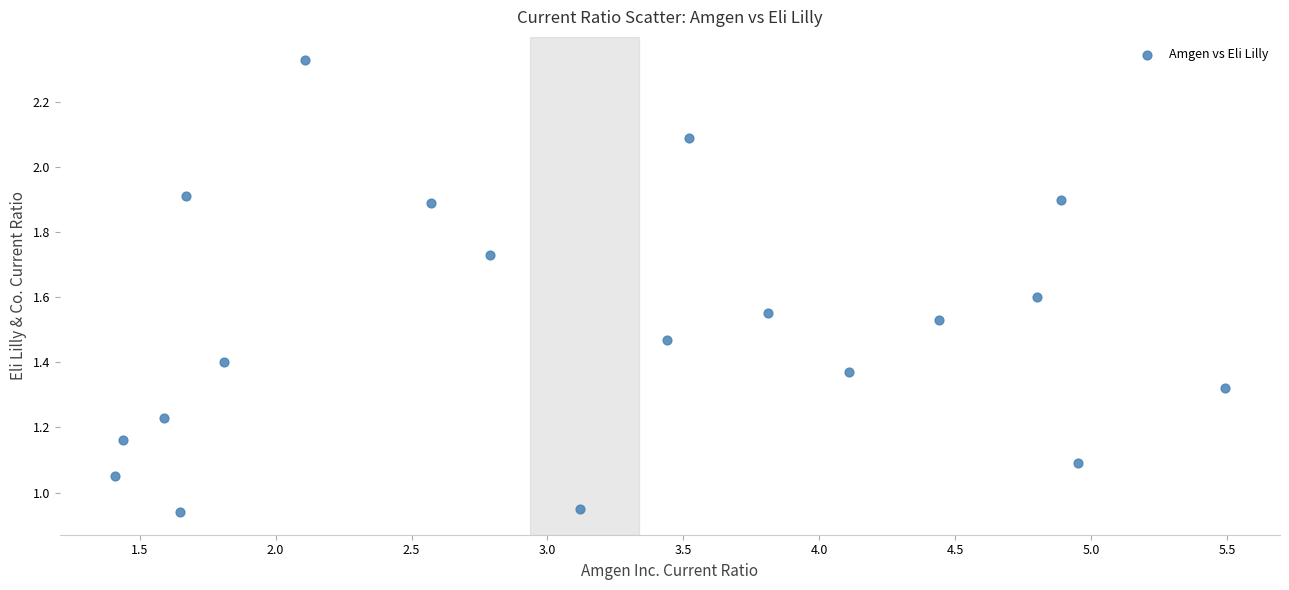

What is the range of X values (max minus min)?

4.1